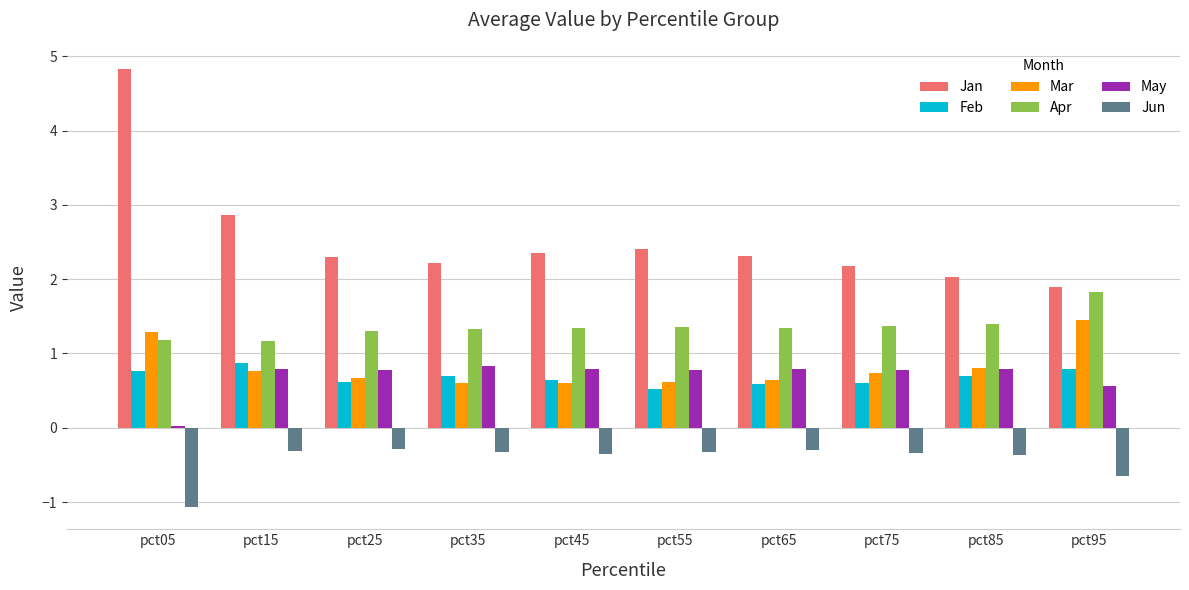

Count the number of categories in the chart.

10